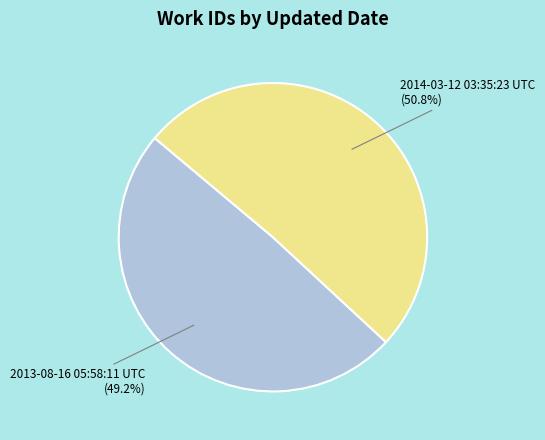

Count the number of slices in the pie.

2